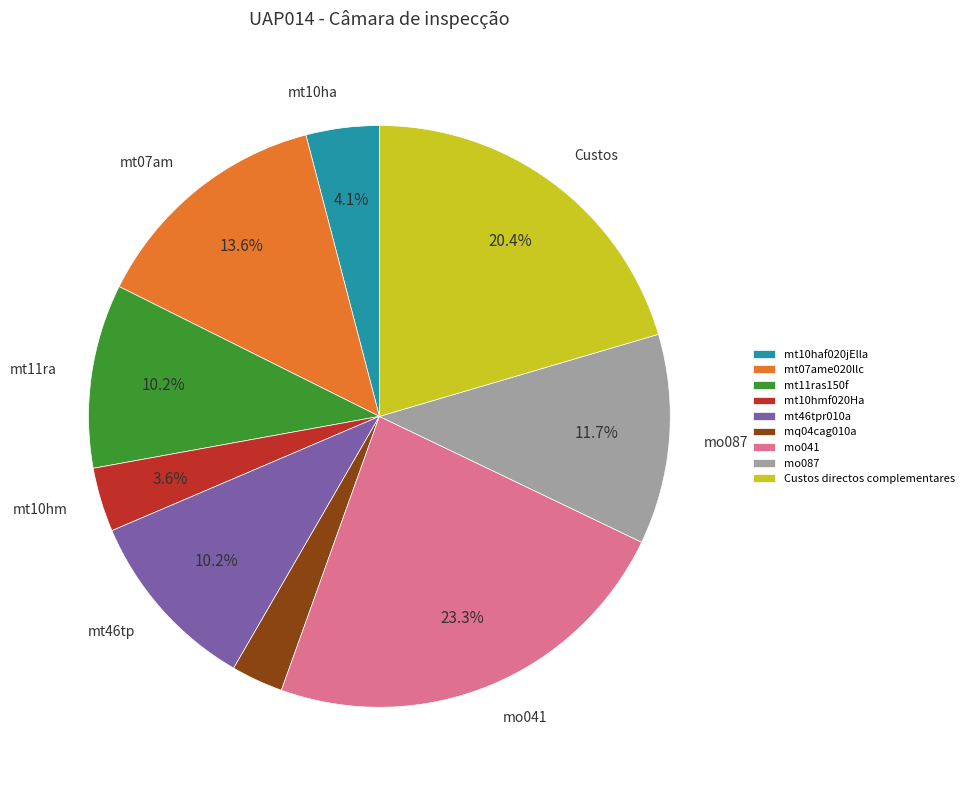

Does Custos directos complementares account for over 50% of the chart?

No